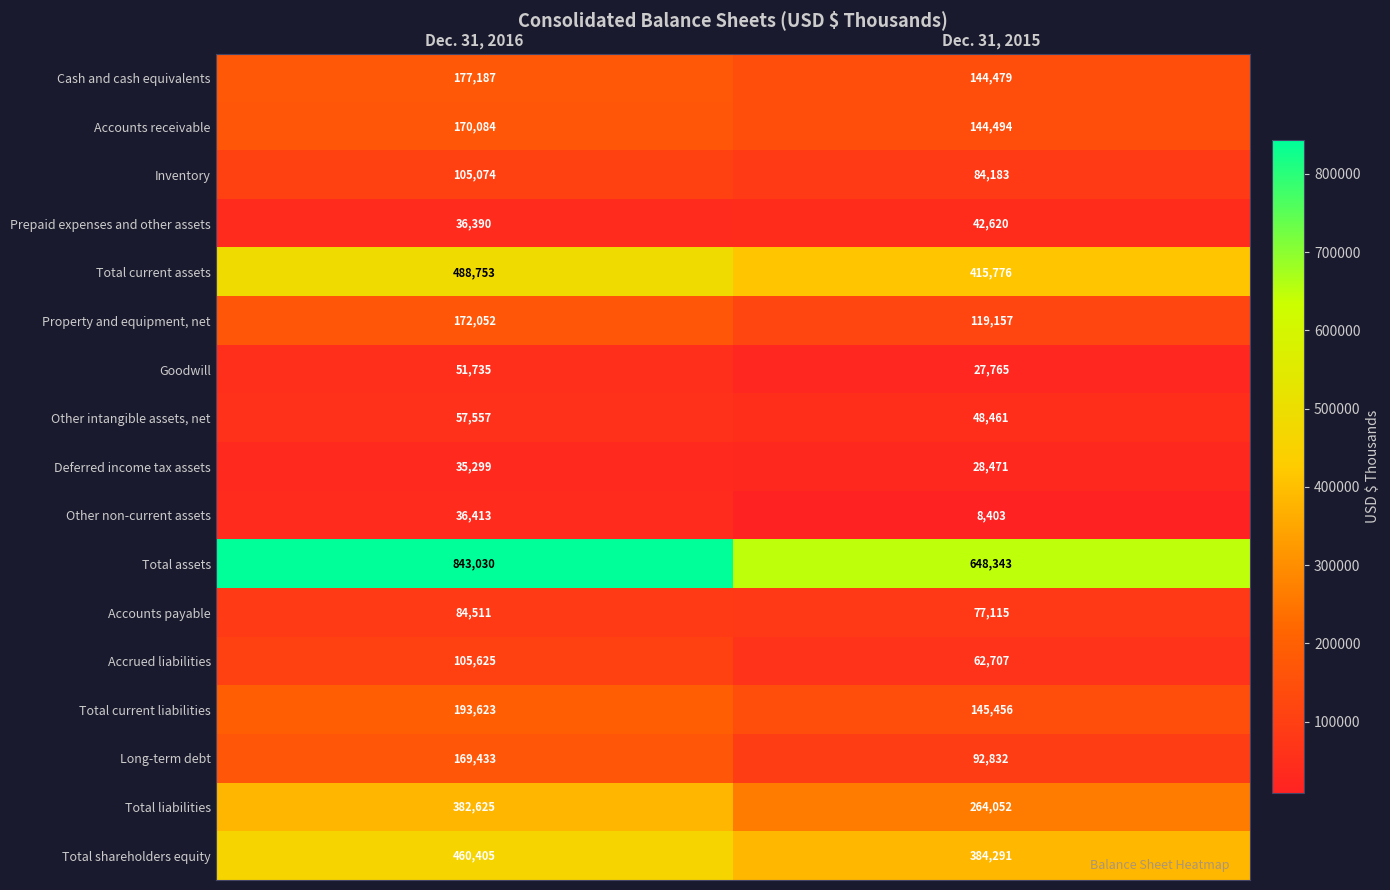

True or false: Inventory has a value of 84183 at Dec. 31, 2015.

True